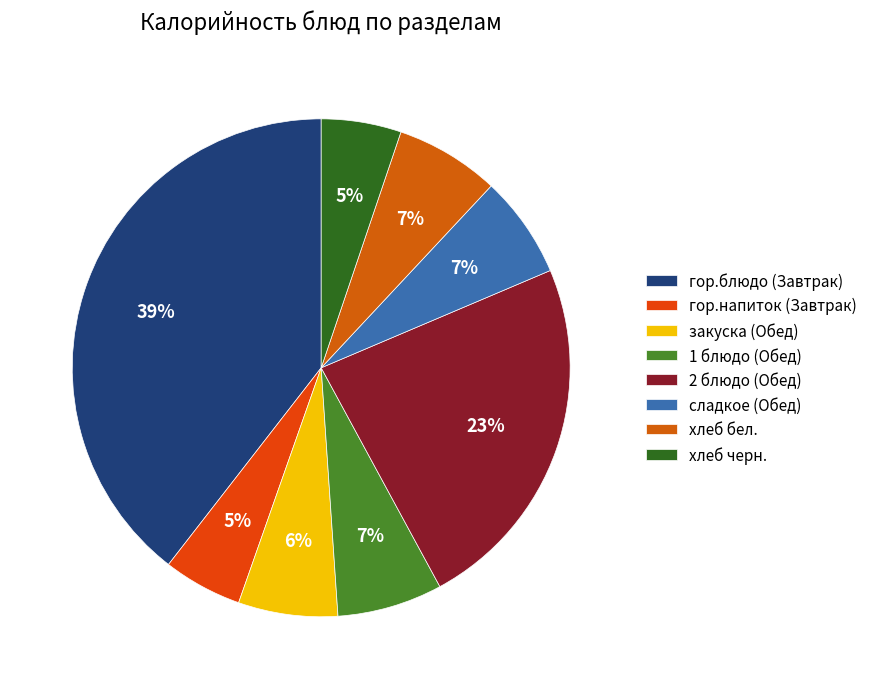

To the nearest percent, what percentage of the pie is гор.напиток (Завтрак)?

5%